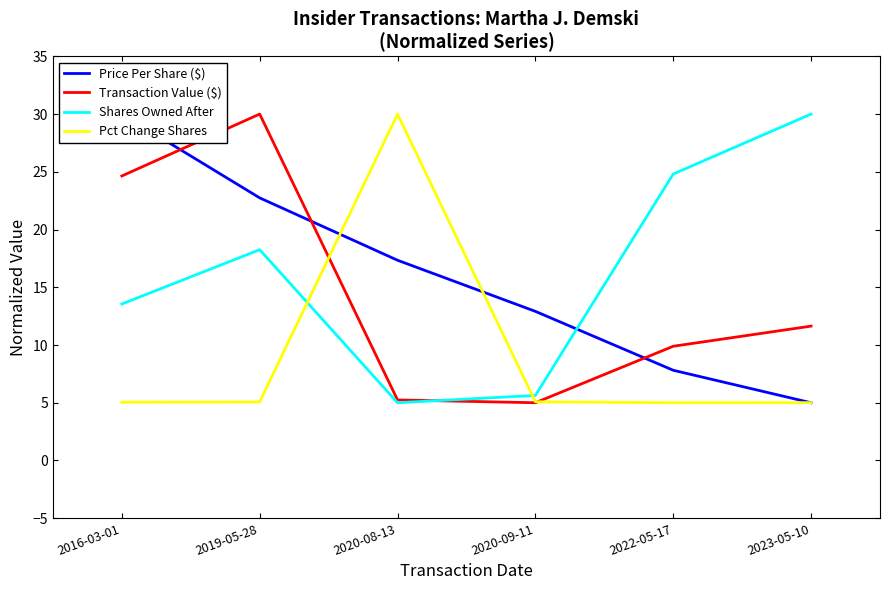

Which has a higher value, 2023-05-10 or 2022-05-17?

2022-05-17